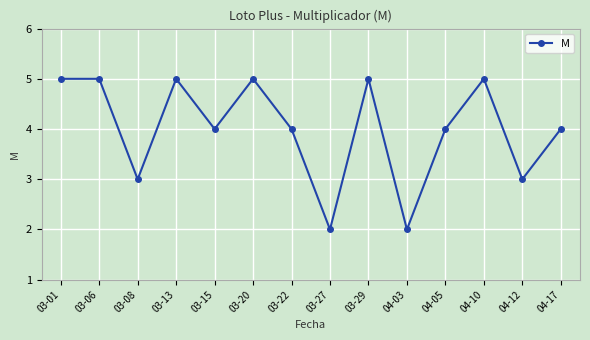

How many values are between 3 and 5?

12